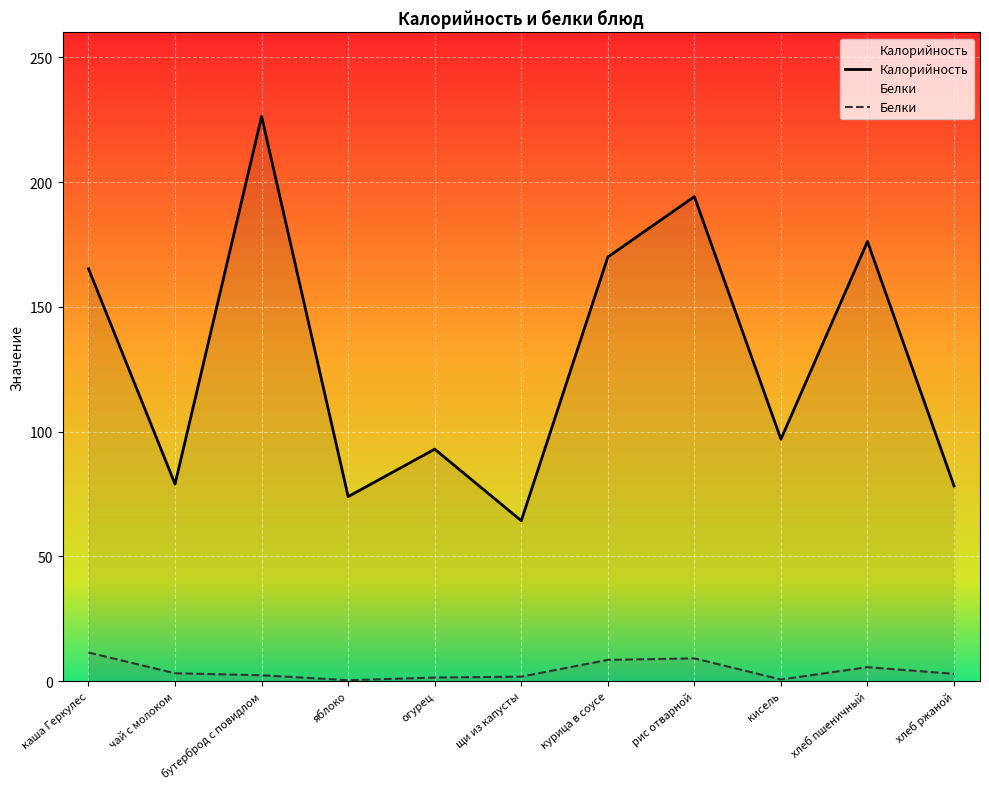

Reading left to right, list all the values displayed in this chart.

Калорийность: 165.3	79.0	226.4	74.0	93.0	64.3	170.0	194.2	97.0	176.2	78.3
Белки: 11.5	3.2	2.4	0.4	1.5	1.8	8.6	9.2	0.7	5.6	3.0